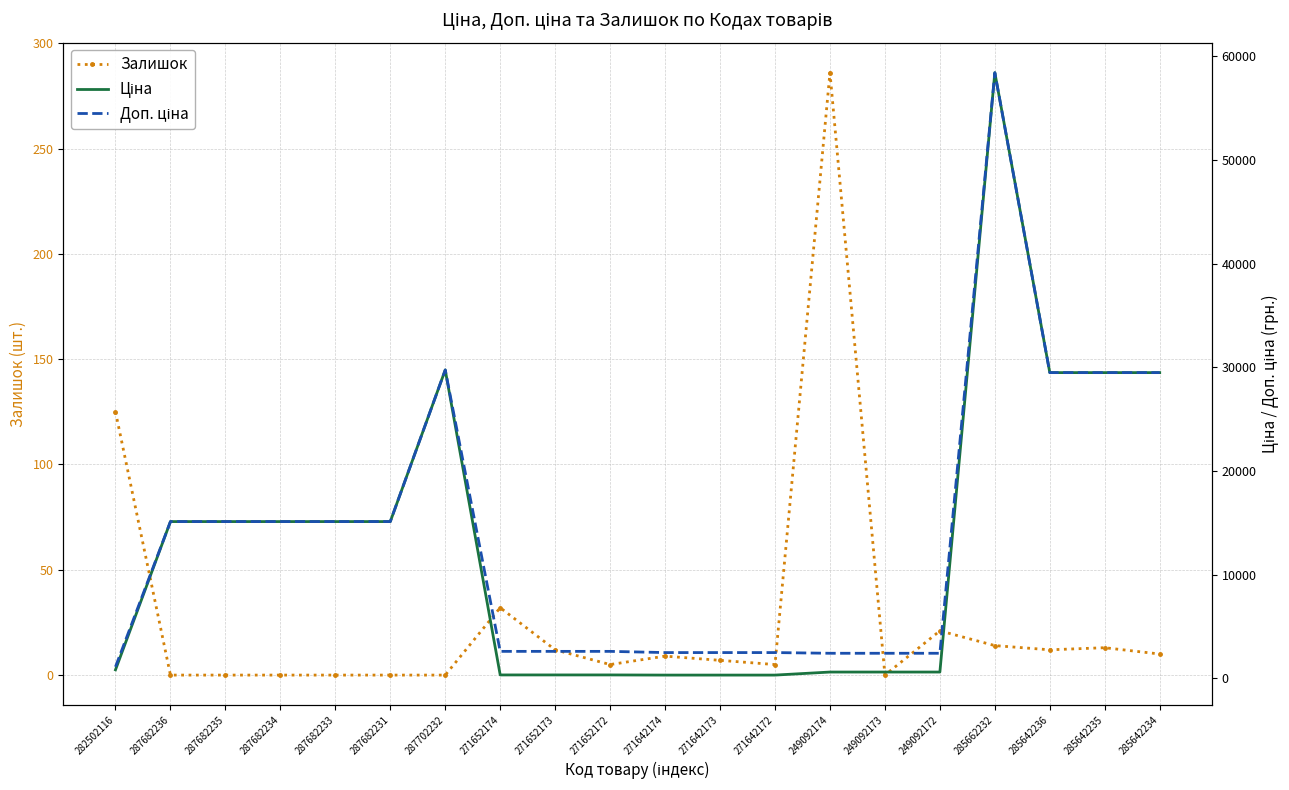

The Залишок series shows 0.0 at 287702232. True or false?

True